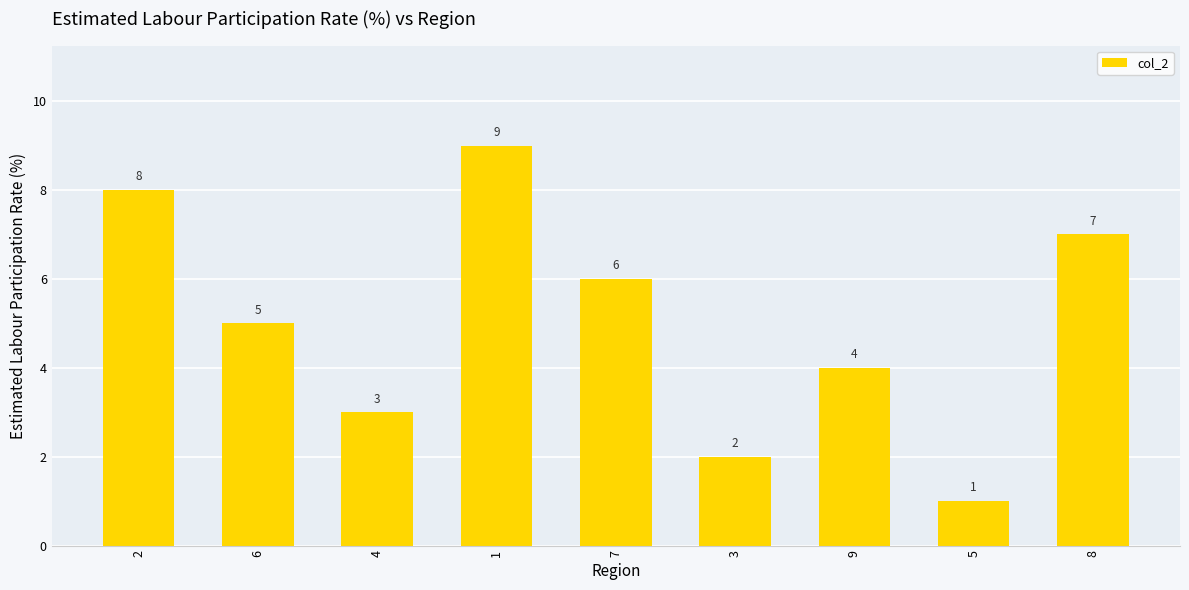

How many data points does each series have?

9